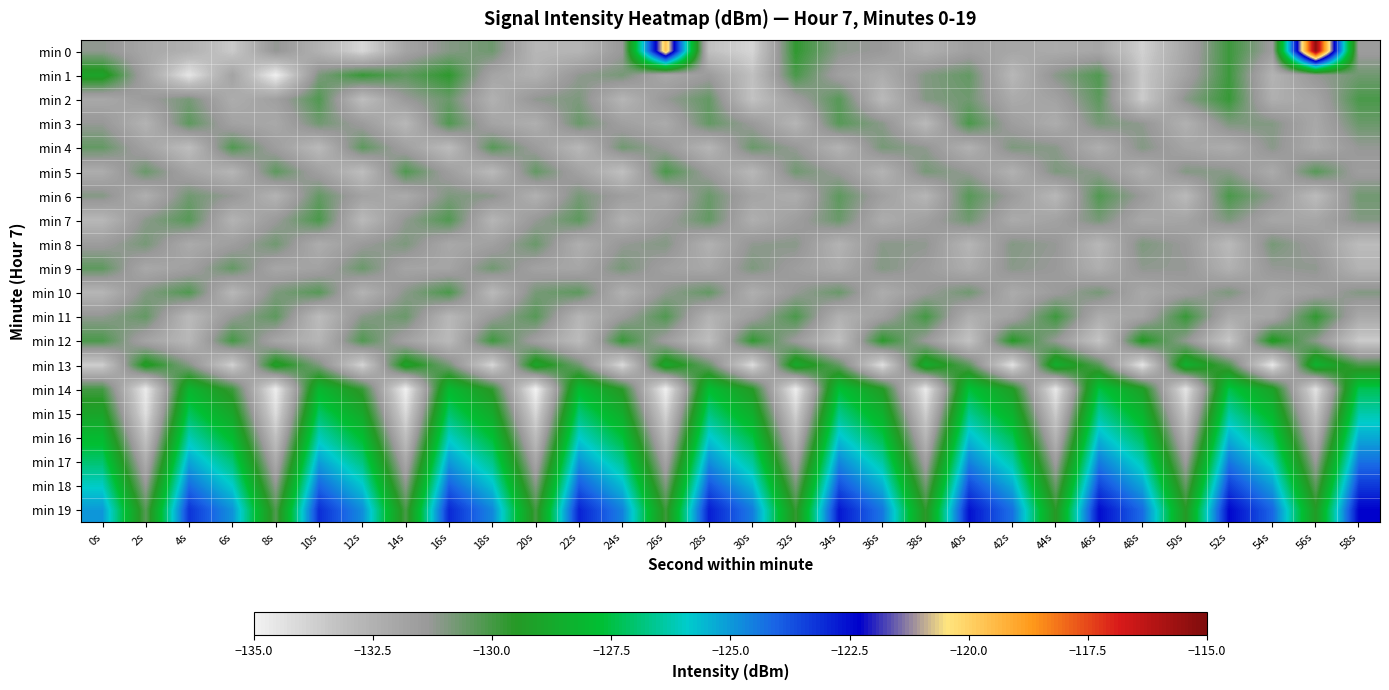

Reading right to left, list all the values displayed in this chart.

min 0: 58s=-131.5	56s=-115.4	54s=-131.5	52s=-129.9	50s=-132.0	48s=-133.8	46s=-132.0	44s=-132.2	42s=-132.0	40s=-131.7	38s=-132.4	36s=-131.4	34s=-131.1	32s=-129.7	30s=-134.0	28s=-133.2	26s=-119.6	24s=-131.4	22s=-132.7	20s=-132.8	18s=-130.7	16s=-131.0	14s=-131.9	12s=-134.0	10s=-132.5	8s=-131.2	6s=-133.6	4s=-132.5	2s=-132.0	0s=-131.2
min 1: 58s=-130.7	56s=-131.3	54s=-132.6	52s=-129.9	50s=-131.8	48s=-133.5	46s=-130.2	44s=-131.1	42s=-132.8	40s=-130.5	38s=-131.0	36s=-132.3	34s=-131.7	32s=-130.1	30s=-133.2	28s=-131.5	26s=-132.1	24s=-130.8	22s=-131.2	20s=-132.5	18s=-131.9	16s=-129.6	14s=-130.4	12s=-129.8	10s=-130.9	8s=-134.9	6s=-131.8	4s=-134.5	2s=-131.9	0s=-129.0
min 2: 58s=-130.1	56s=-131.9	54s=-132.4	52s=-129.8	50s=-131.1	48s=-133.6	46s=-130.4	44s=-131.8	42s=-132.2	40s=-130.7	38s=-131.0	36s=-132.9	34s=-130.3	32s=-131.6	30s=-133.3	28s=-130.5	26s=-131.3	24s=-132.7	22s=-130.9	20s=-131.2	18s=-132.5	16s=-130.6	14s=-131.4	12s=-133.1	10s=-130.2	8s=-131.7	6s=-132.3	4s=-130.8	2s=-131.5	0s=-132.1
min 3: 58s=-130.6	56s=-132.1	54s=-131.0	52s=-130.9	50s=-132.5	48s=-131.2	46s=-130.8	44s=-132.3	42s=-131.6	40s=-130.1	38s=-132.9	36s=-131.1	34s=-130.3	32s=-132.7	30s=-131.4	28s=-130.5	26s=-132.2	24s=-131.7	22s=-130.6	20s=-132.4	18s=-131.9	16s=-130.2	14s=-132.8	12s=-131.5	10s=-130.7	8s=-132.1	6s=-131.8	4s=-130.4	2s=-132.6	0s=-131.3
min 4: 58s=-131.3	56s=-132.2	54s=-131.1	52s=-132.3	50s=-131.9	48s=-131.0	46s=-132.4	44s=-131.1	42s=-130.9	40s=-132.5	38s=-131.2	36s=-130.8	34s=-132.6	32s=-131.3	30s=-130.6	28s=-132.7	26s=-131.4	24s=-130.7	22s=-132.8	20s=-131.5	18s=-130.3	16s=-133.0	14s=-131.7	12s=-130.4	10s=-132.9	8s=-131.6	6s=-130.2	4s=-133.1	2s=-131.8	0s=-130.5
min 5: 58s=-131.6	56s=-130.3	54s=-132.2	52s=-131.1	50s=-131.0	48s=-132.4	46s=-131.2	44s=-130.9	42s=-132.5	40s=-131.3	38s=-130.8	36s=-132.6	34s=-131.4	32s=-130.7	30s=-132.8	28s=-131.5	26s=-130.1	24s=-133.2	22s=-131.8	20s=-130.5	18s=-132.9	16s=-131.6	14s=-130.2	12s=-133.1	10s=-131.7	8s=-130.4	6s=-132.7	4s=-131.9	2s=-130.6	0s=-132.3
min 6: 58s=-130.7	56s=-133.0	54s=-131.2	52s=-130.1	50s=-132.9	48s=-131.4	46s=-130.2	44s=-132.8	42s=-131.5	40s=-130.3	38s=-132.7	36s=-131.7	34s=-130.4	32s=-132.3	30s=-131.9	28s=-130.6	26s=-132.1	24s=-131.6	22s=-130.8	20s=-132.5	18s=-131.1	16s=-130.9	14s=-132.2	12s=-131.8	10s=-130.5	8s=-132.6	6s=-131.3	4s=-130.7	2s=-132.4	0s=-131.0
min 7: 58s=-131.0	56s=-132.0	54s=-132.0	52s=-130.9	50s=-131.9	48s=-132.1	46s=-130.8	44s=-131.8	42s=-132.2	40s=-130.7	38s=-131.7	36s=-132.3	34s=-130.6	32s=-131.6	30s=-132.4	28s=-130.5	26s=-131.5	24s=-132.5	22s=-130.4	20s=-131.3	18s=-132.7	16s=-130.2	14s=-131.2	12s=-132.9	10s=-130.1	8s=-131.4	6s=-132.6	4s=-130.3	2s=-131.1	0s=-132.8
min 8: 58s=-133.0	56s=-131.5	54s=-130.8	52s=-132.9	50s=-131.4	48s=-130.9	46s=-132.8	44s=-131.3	42s=-131.0	40s=-132.7	38s=-131.2	36s=-131.1	34s=-132.6	32s=-131.1	30s=-131.2	28s=-132.5	26s=-131.0	24s=-131.3	22s=-132.4	20s=-130.6	18s=-131.7	16s=-132.1	14s=-130.9	12s=-131.4	10s=-132.3	8s=-130.7	6s=-131.6	4s=-132.2	2s=-130.8	0s=-131.5
min 9: 58s=-132.6	56s=-131.2	54s=-131.3	52s=-132.5	50s=-131.3	48s=-131.2	46s=-132.4	44s=-131.4	42s=-131.1	40s=-132.3	38s=-131.5	36s=-131.0	34s=-132.2	32s=-131.6	30s=-130.9	28s=-132.1	26s=-131.7	24s=-130.8	22s=-132.0	20s=-131.8	18s=-130.7	16s=-131.9	14s=-131.9	12s=-130.6	10s=-131.8	8s=-132.0	6s=-130.5	4s=-131.7	2s=-132.1	0s=-130.4
min 10: 58s=-131.0	56s=-131.7	54s=-132.0	52s=-130.9	50s=-131.6	48s=-132.1	46s=-130.8	44s=-131.5	42s=-132.2	40s=-130.7	38s=-131.4	36s=-132.3	34s=-130.6	32s=-131.3	30s=-132.4	28s=-130.5	26s=-131.2	24s=-132.5	22s=-130.4	20s=-130.8	18s=-132.9	16s=-130.1	14s=-131.1	12s=-132.6	10s=-130.3	8s=-130.9	6s=-132.8	4s=-130.2	2s=-131.0	0s=-132.7
min 11: 58s=-132.1	56s=-129.7	54s=-132.0	52s=-132.2	50s=-129.8	48s=-131.9	46s=-132.3	44s=-129.9	42s=-131.8	40s=-132.4	38s=-130.0	36s=-131.7	34s=-132.5	32s=-130.1	30s=-131.6	28s=-132.6	26s=-130.2	24s=-131.5	22s=-132.7	20s=-130.3	18s=-131.4	16s=-132.8	14s=-130.6	12s=-131.1	10s=-133.0	8s=-130.4	6s=-131.3	4s=-132.9	2s=-130.5	0s=-131.2
min 12: 58s=-133.6	56s=-131.1	54s=-129.3	52s=-133.5	50s=-131.2	48s=-129.4	46s=-133.4	44s=-131.3	42s=-129.5	40s=-133.3	38s=-131.4	36s=-129.6	34s=-133.2	32s=-131.5	30s=-129.7	28s=-133.1	26s=-131.6	24s=-129.8	22s=-133.0	20s=-131.7	18s=-129.9	16s=-132.9	14s=-131.8	12s=-130.2	10s=-132.7	8s=-132.0	6s=-130.0	4s=-132.8	2s=-131.9	0s=-130.1
min 13: 58s=-130.1	56s=-128.3	54s=-134.6	52s=-130.2	50s=-128.4	48s=-134.5	46s=-130.3	44s=-128.5	42s=-134.4	40s=-130.4	38s=-128.6	36s=-134.3	34s=-130.5	32s=-128.7	30s=-134.2	28s=-130.6	26s=-128.8	24s=-134.1	22s=-130.7	20s=-128.9	18s=-134.0	16s=-130.8	14s=-129.0	12s=-133.9	10s=-130.9	8s=-129.1	6s=-133.8	4s=-131.0	2s=-129.2	0s=-133.7
min 14: 58s=-127.3	56s=-134.4	54s=-129.1	52s=-127.4	50s=-134.5	48s=-129.2	46s=-127.5	44s=-134.6	42s=-129.3	40s=-127.6	38s=-134.7	36s=-129.4	34s=-127.7	32s=-134.8	30s=-129.5	28s=-127.8	26s=-134.9	24s=-129.6	22s=-127.9	20s=-135.0	18s=-129.7	16s=-128.0	14s=-134.9	12s=-129.8	10s=-128.1	8s=-134.8	6s=-129.9	4s=-128.2	2s=-134.7	0s=-130.0
min 15: 58s=-126.3	56s=-133.4	54s=-128.1	52s=-126.4	50s=-133.5	48s=-128.2	46s=-126.5	44s=-133.6	42s=-128.3	40s=-126.6	38s=-133.7	36s=-128.4	34s=-126.7	32s=-133.8	30s=-128.5	28s=-126.8	26s=-133.9	24s=-128.6	22s=-126.9	20s=-134.0	18s=-128.7	16s=-127.0	14s=-134.1	12s=-128.8	10s=-127.1	8s=-134.2	6s=-128.9	4s=-127.2	2s=-134.3	0s=-129.0
min 16: 58s=-125.3	56s=-132.4	54s=-127.1	52s=-125.4	50s=-132.5	48s=-127.2	46s=-125.5	44s=-132.6	42s=-127.3	40s=-125.6	38s=-132.7	36s=-127.4	34s=-125.7	32s=-132.8	30s=-127.5	28s=-125.8	26s=-132.9	24s=-127.6	22s=-125.9	20s=-133.0	18s=-127.7	16s=-126.0	14s=-133.1	12s=-127.8	10s=-126.1	8s=-133.2	6s=-127.9	4s=-126.2	2s=-133.3	0s=-128.0
min 17: 58s=-124.3	56s=-131.4	54s=-126.1	52s=-124.4	50s=-131.5	48s=-126.2	46s=-124.5	44s=-131.6	42s=-126.3	40s=-124.6	38s=-131.7	36s=-126.4	34s=-124.7	32s=-131.8	30s=-126.5	28s=-124.8	26s=-131.9	24s=-126.6	22s=-124.9	20s=-132.0	18s=-126.7	16s=-125.0	14s=-132.1	12s=-126.8	10s=-125.1	8s=-132.2	6s=-126.9	4s=-125.2	2s=-132.3	0s=-127.0
min 18: 58s=-123.3	56s=-130.4	54s=-125.1	52s=-123.4	50s=-130.5	48s=-125.2	46s=-123.5	44s=-130.6	42s=-125.3	40s=-123.6	38s=-130.7	36s=-125.4	34s=-123.7	32s=-130.8	30s=-125.5	28s=-123.8	26s=-130.9	24s=-125.6	22s=-123.9	20s=-131.0	18s=-125.7	16s=-124.0	14s=-131.1	12s=-125.8	10s=-124.1	8s=-131.2	6s=-125.9	4s=-124.2	2s=-131.3	0s=-126.0
min 19: 58s=-122.3	56s=-129.4	54s=-124.1	52s=-122.4	50s=-129.5	48s=-124.2	46s=-122.5	44s=-129.6	42s=-124.3	40s=-122.6	38s=-129.7	36s=-124.4	34s=-122.7	32s=-129.8	30s=-124.5	28s=-122.8	26s=-129.9	24s=-124.6	22s=-122.9	20s=-130.0	18s=-124.7	16s=-123.0	14s=-130.1	12s=-124.8	10s=-123.1	8s=-130.2	6s=-124.9	4s=-123.2	2s=-130.3	0s=-125.0